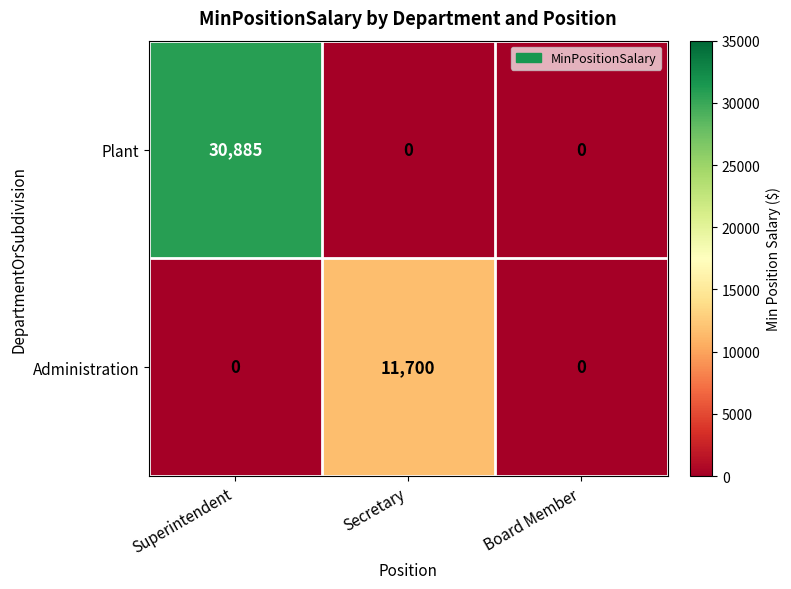

At how many categories does at least one series exceed 16949?

1